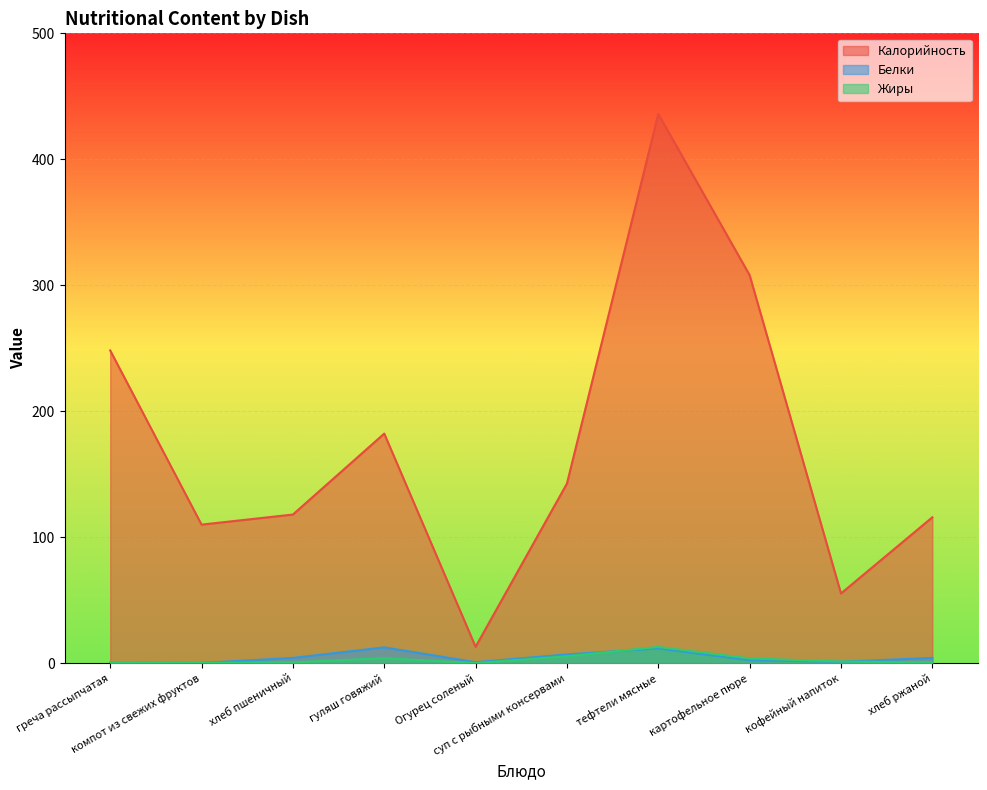

What is the total value across all series at хлеб пшеничный?

122.9